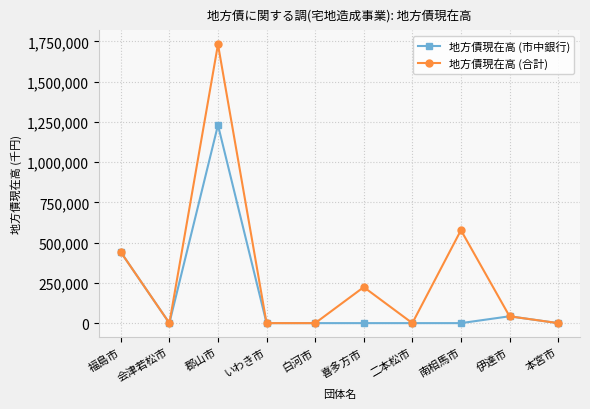

List the series in order of their peak value, lowest first.

地方債現在高 (市中銀行), 地方債現在高 (合計)